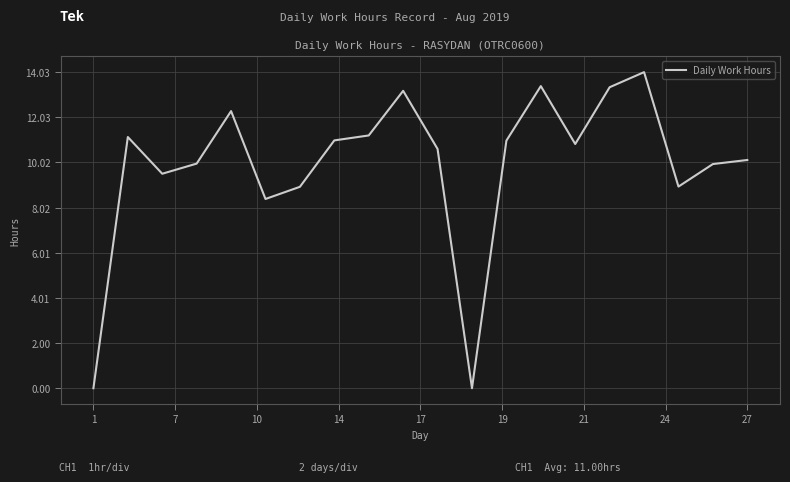

What is the difference between the maximum and minimum values?

14.0